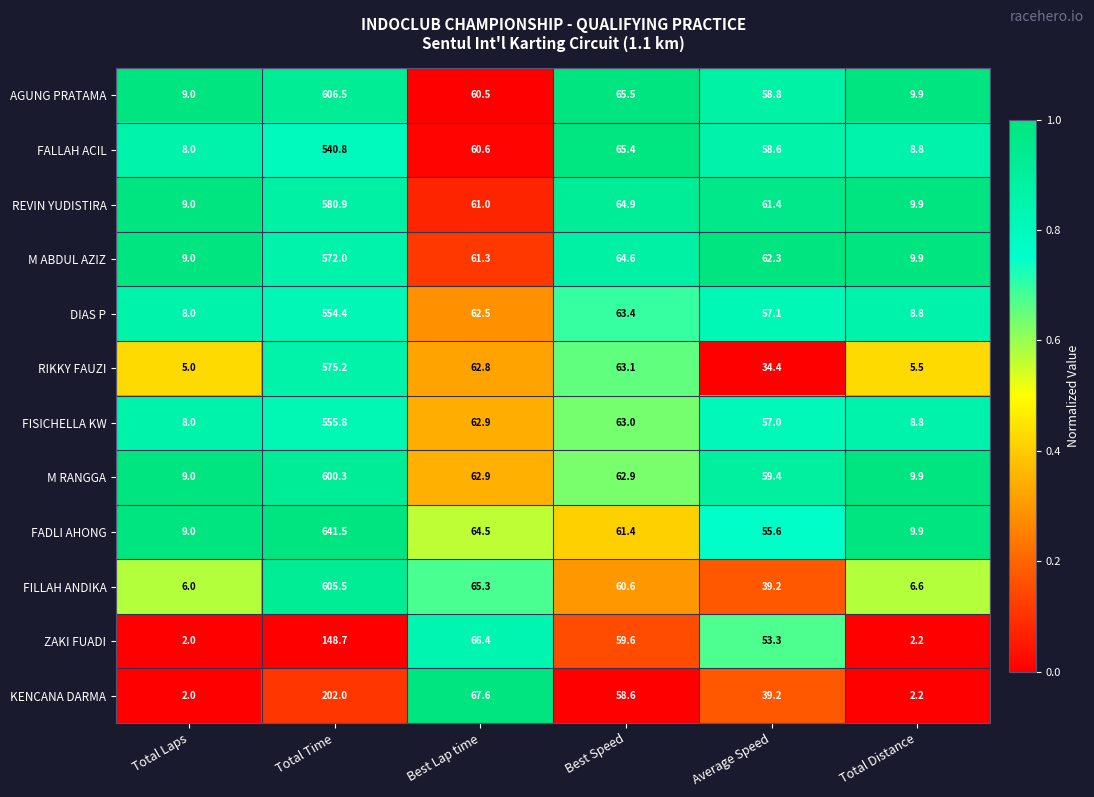

List the series in order of their peak value, lowest first.

ZAKI FUADI, KENCANA DARMA, FALLAH ACIL, DIAS P, FISICHELLA KW, M ABDUL AZIZ, RIKKY FAUZI, REVIN YUDISTIRA, M RANGGA, FILLAH ANDIKA, AGUNG PRATAMA, FADLI AHONG